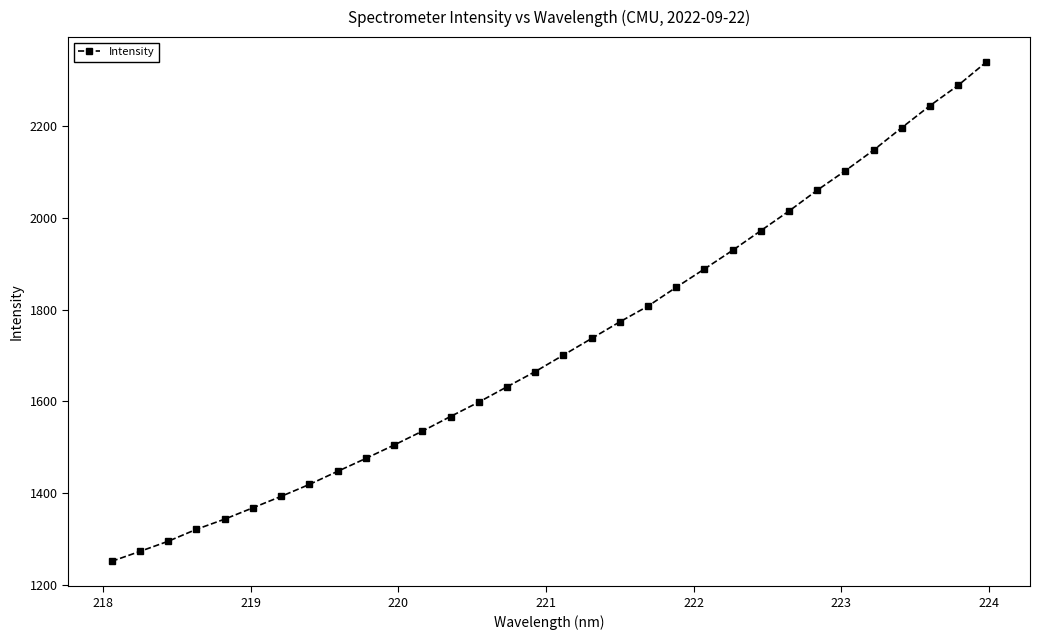

What is the sum of all values?

55142.8